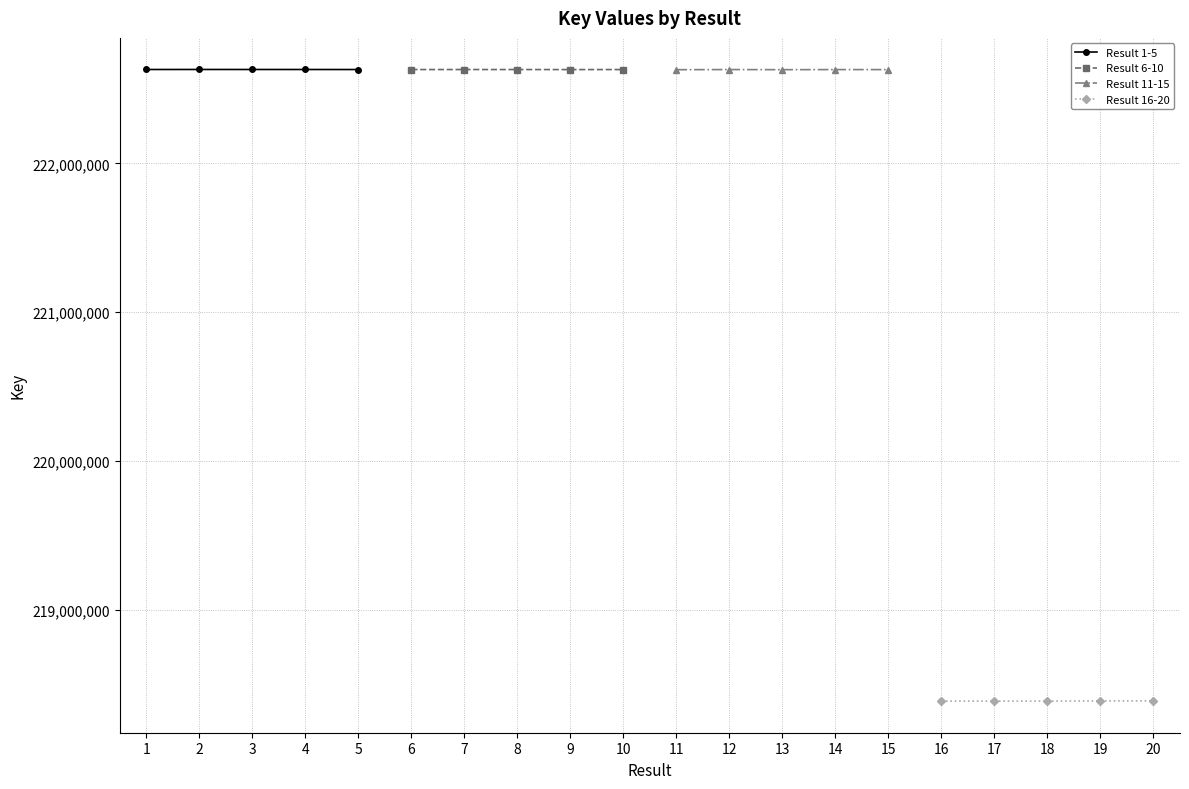

What is the value of the Result 6-10 point at the 3rd from the left?

222630329